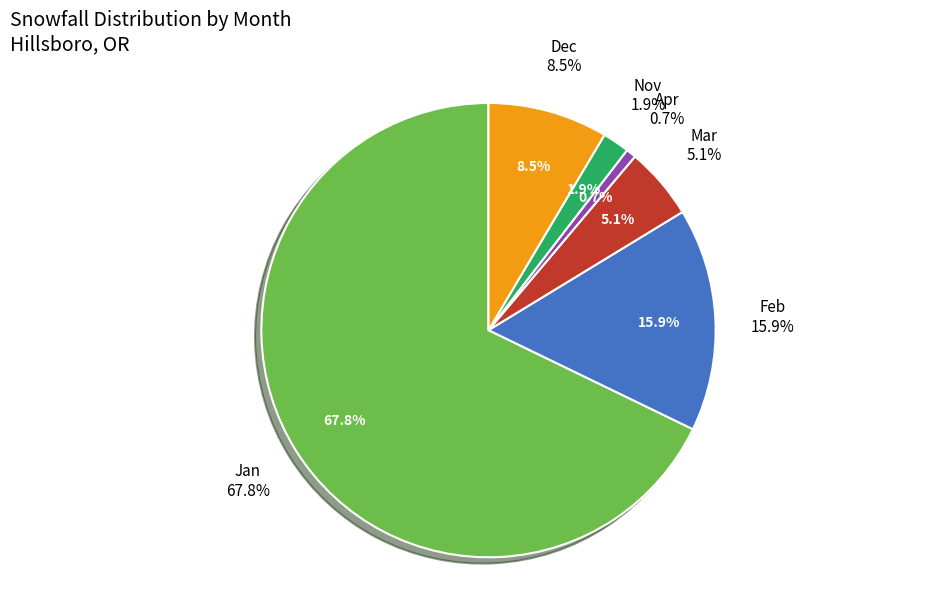

Is it true that Dec is 24% of the pie?

False